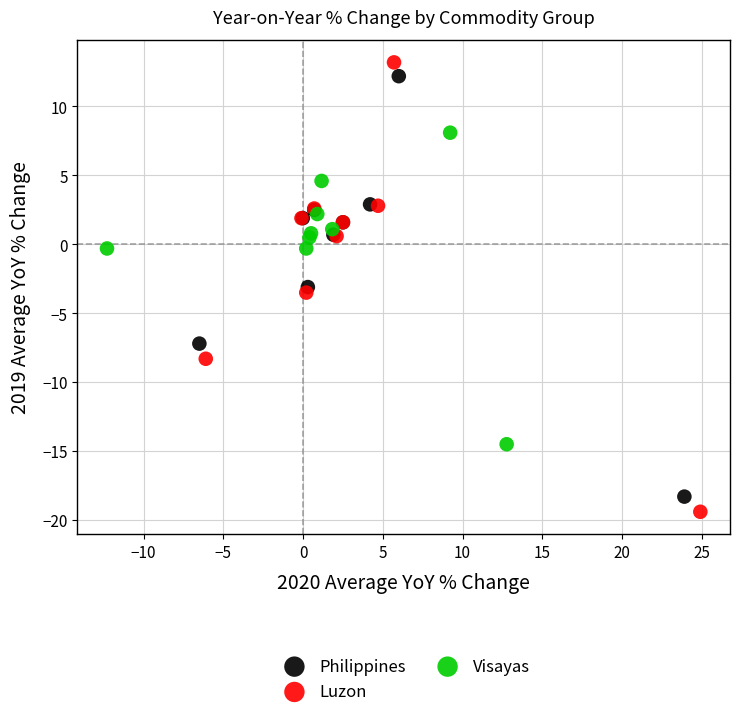

Which series has the largest Y range (max minus min)?

Luzon